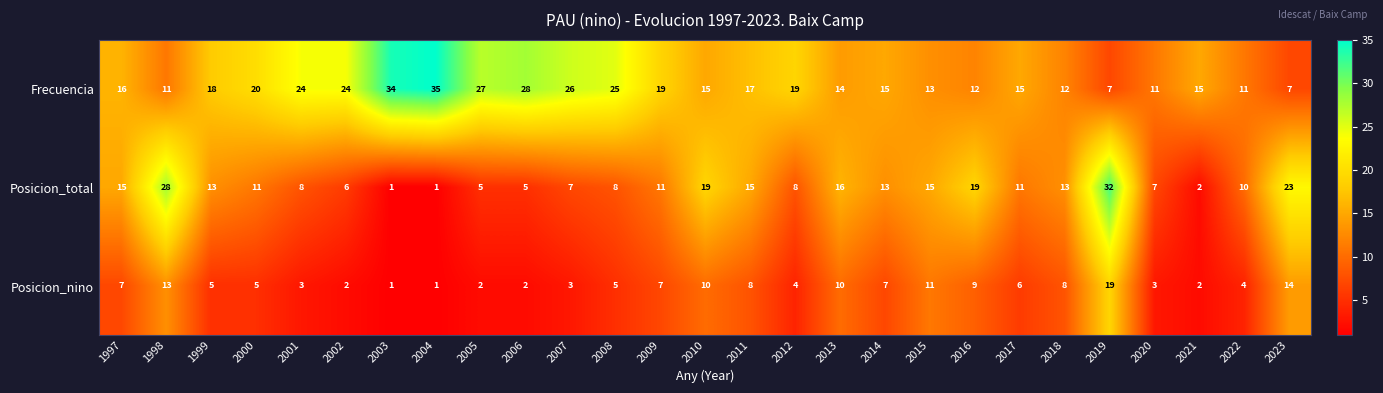

Rank the series by their maximum value, from highest to lowest.

Frecuencia, Posicion_total, Posicion_nino